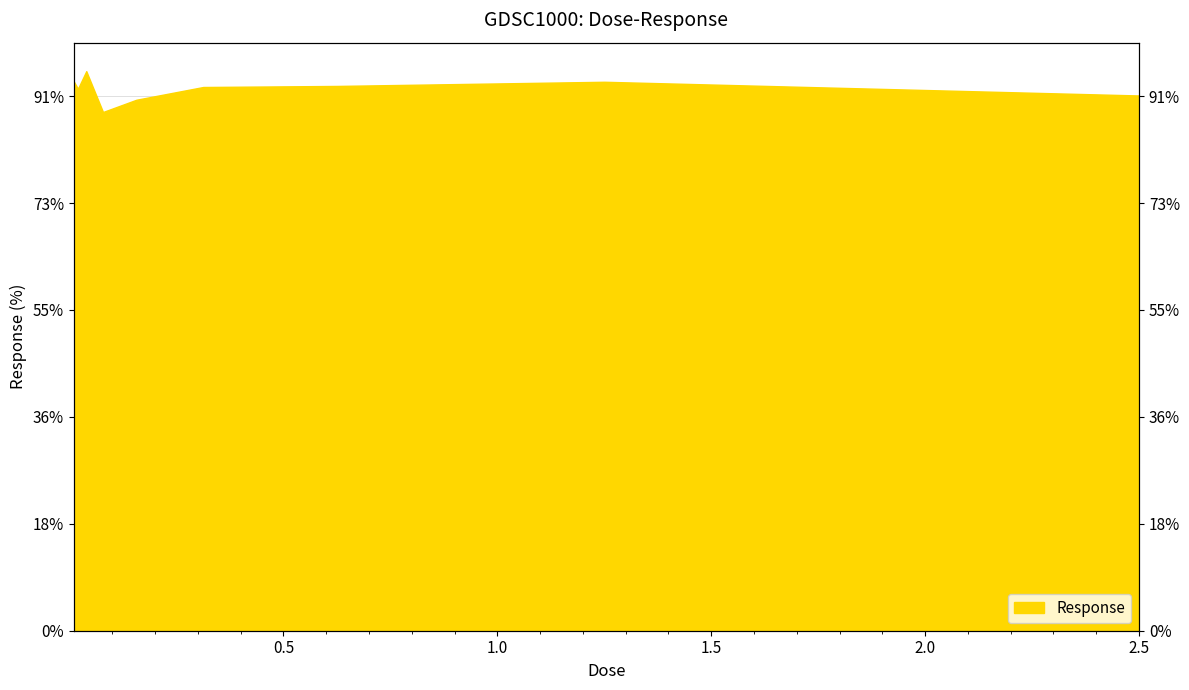

Where does the data first go above 101?

0.00976562